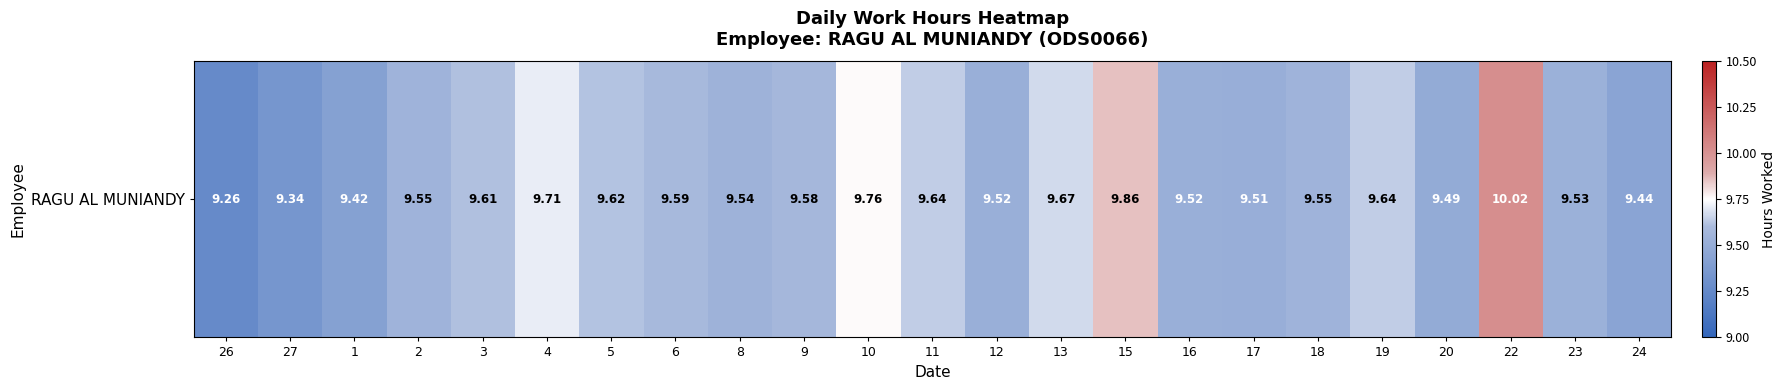

Is it true that the value at 13 is 9.7?

True